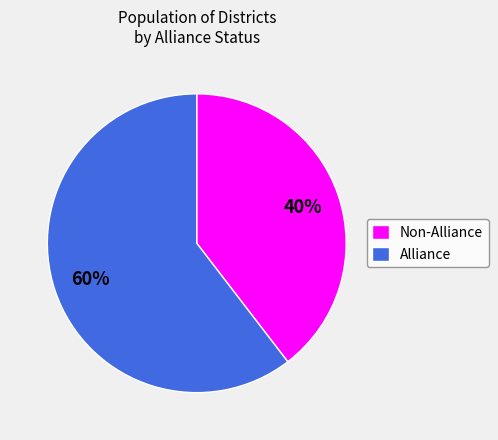

Rank the categories by value from highest to lowest.

Alliance, Non-Alliance